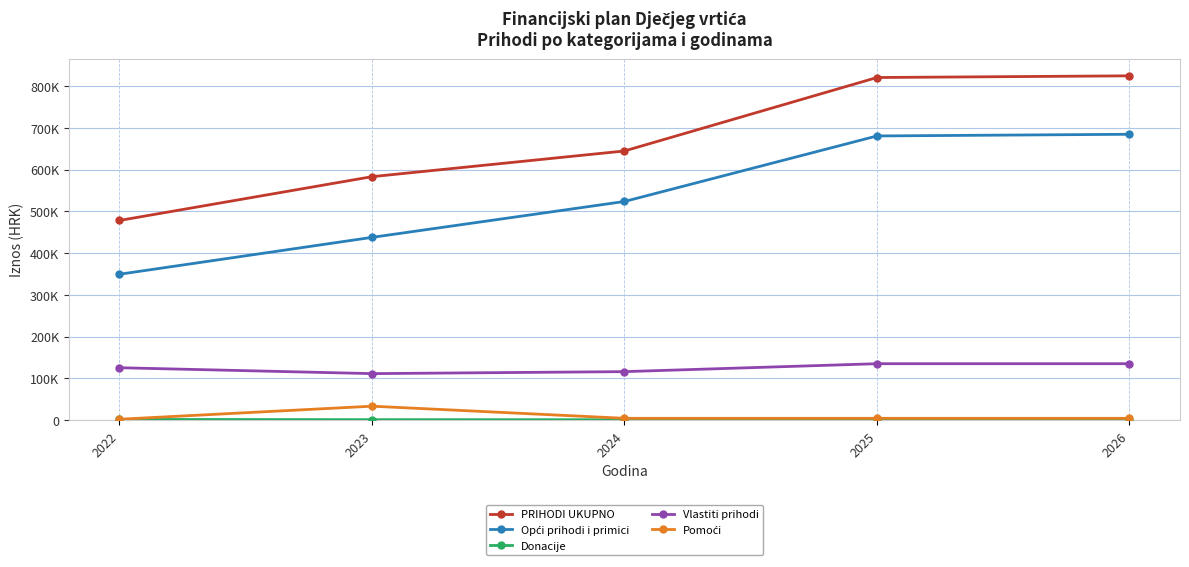

At which category is the sum across all series the highest?

2026